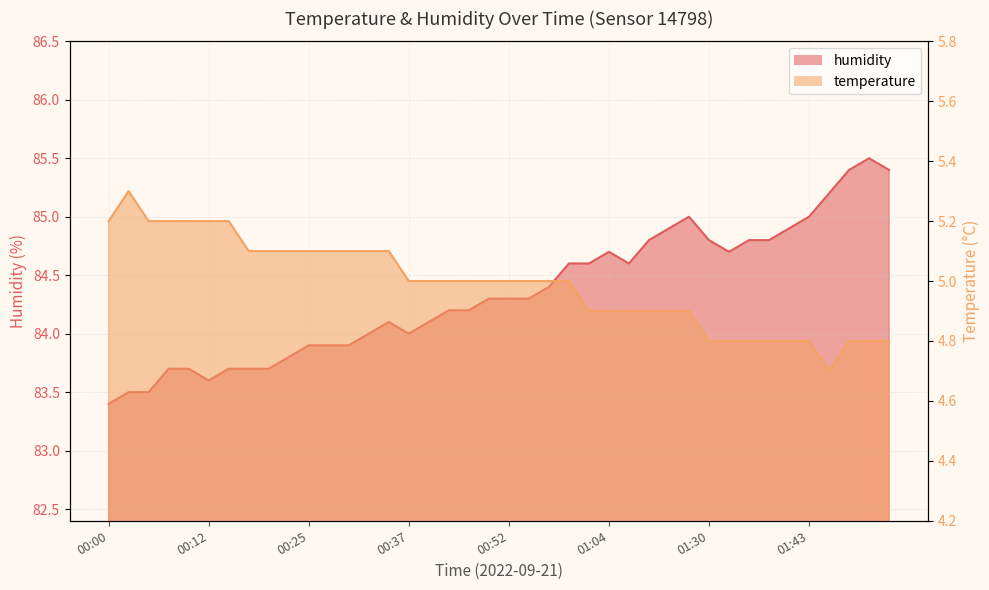

The humidity series shows 111.7 at 00:57. True or false?

False